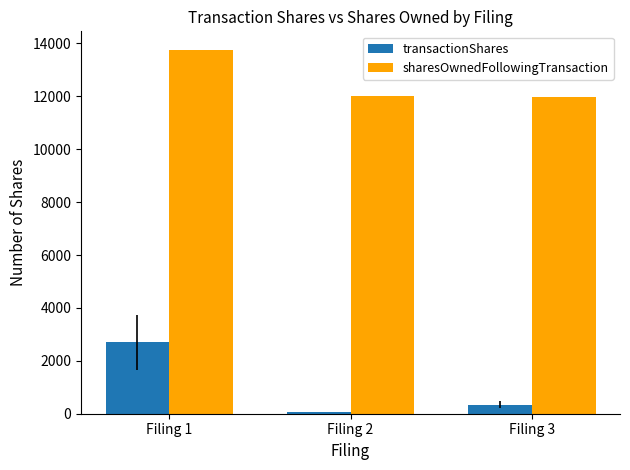

What are all the series names shown in the legend?

transactionShares, sharesOwnedFollowingTransaction